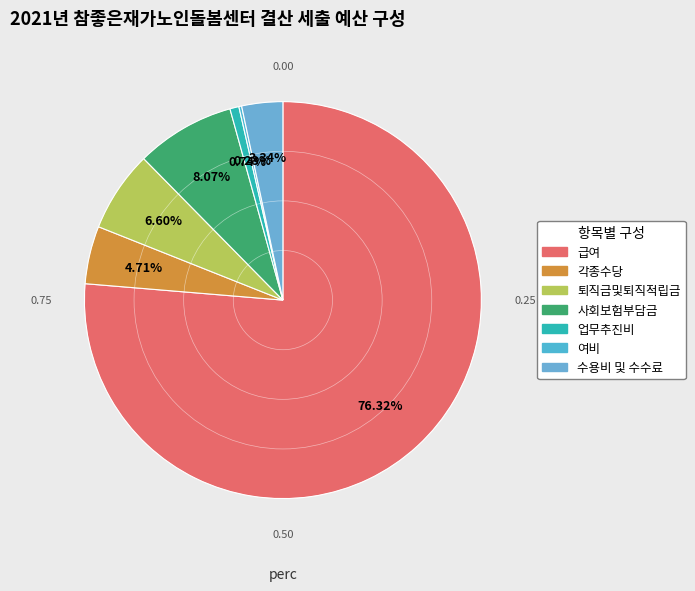

How many segments does this pie chart have?

7